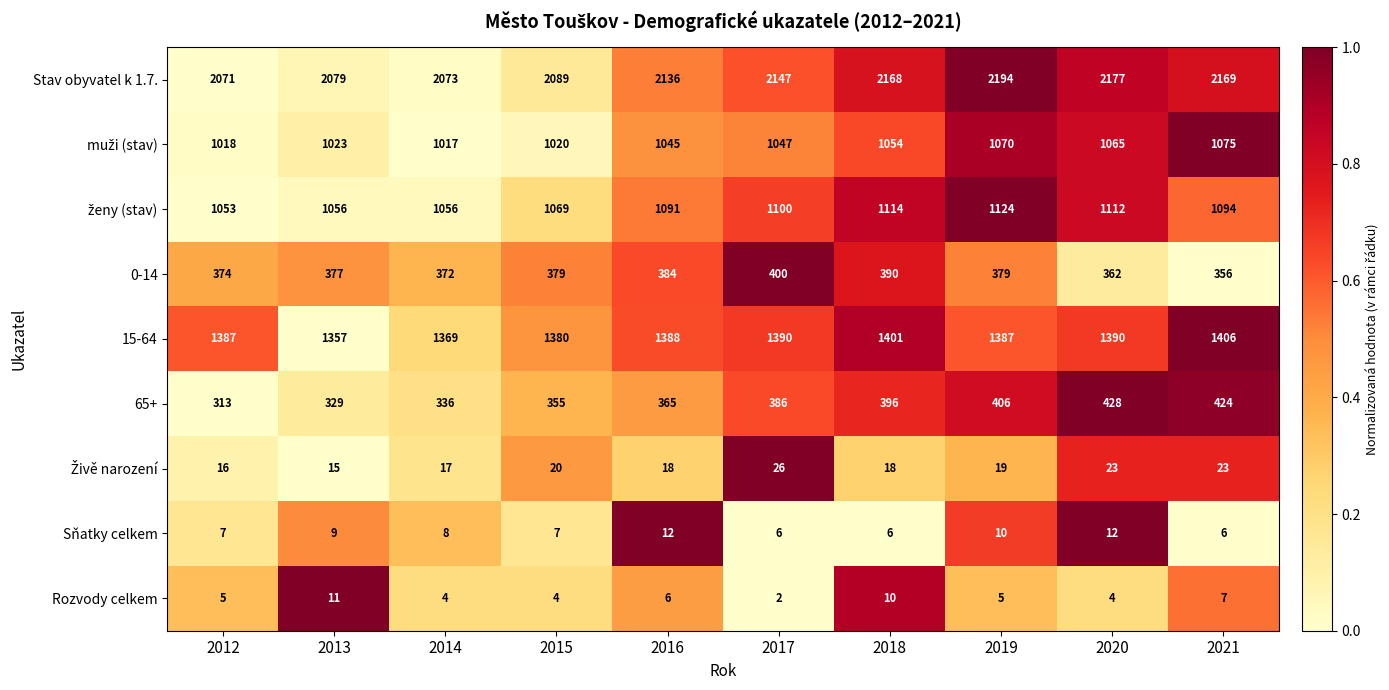

Which series has the largest total across all categories?

Stav obyvatel k 1.7.